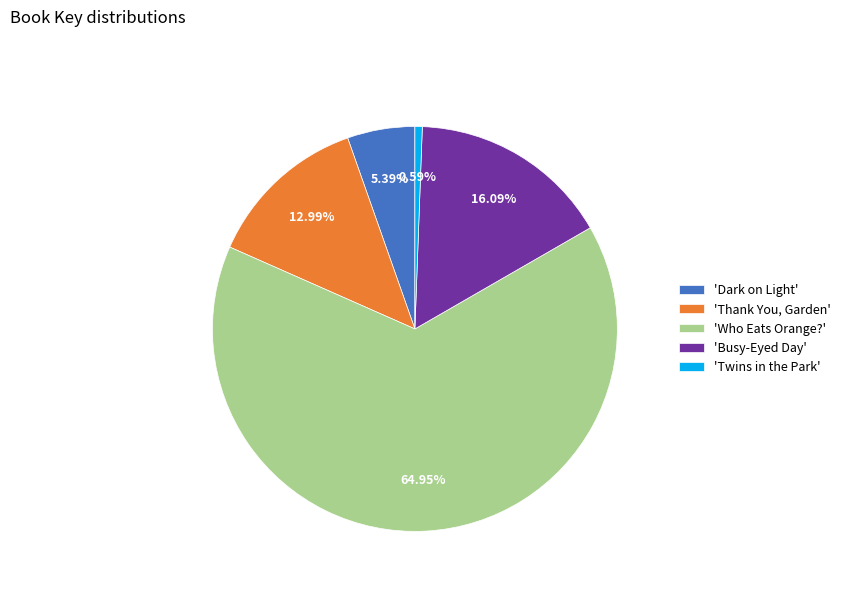

Combined, do 'Who Eats Orange?' and 'Twins in the Park' account for over 50%?

Yes